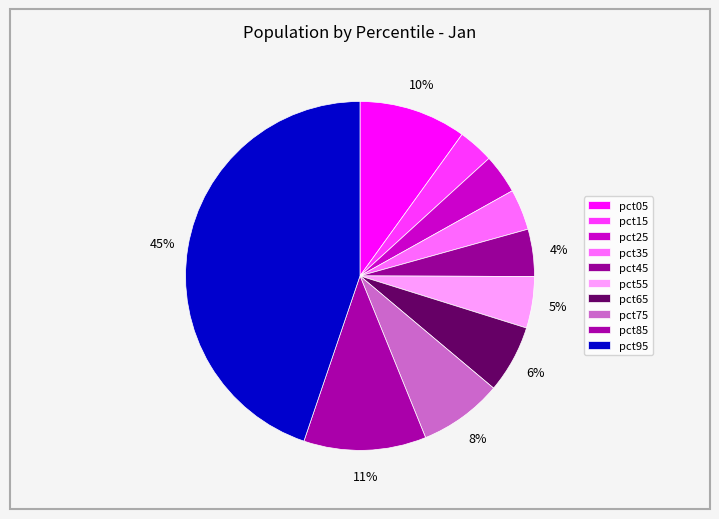

How many segments does this pie chart have?

10